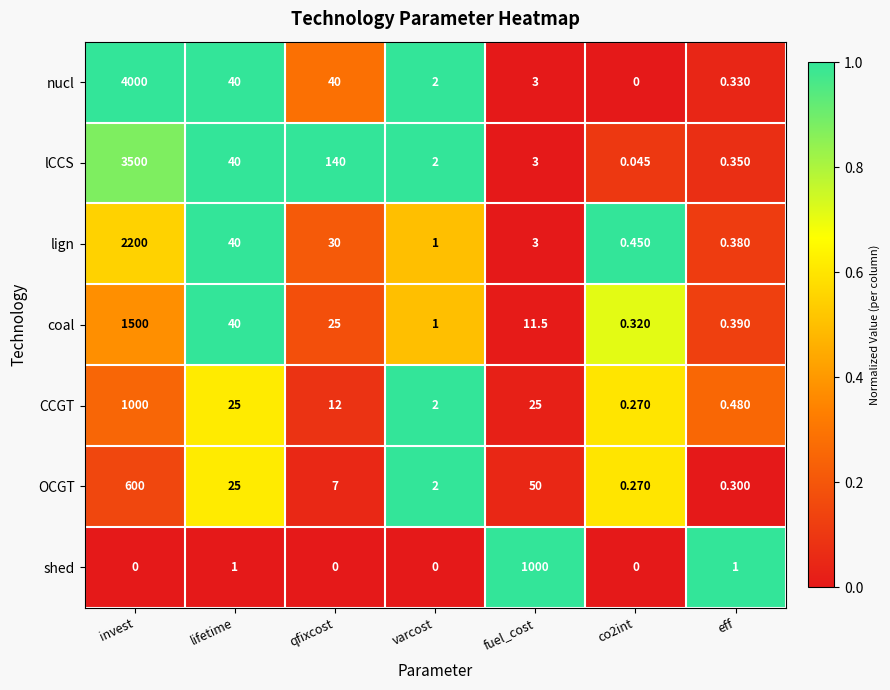

Which series has the widest spread of values?

nucl